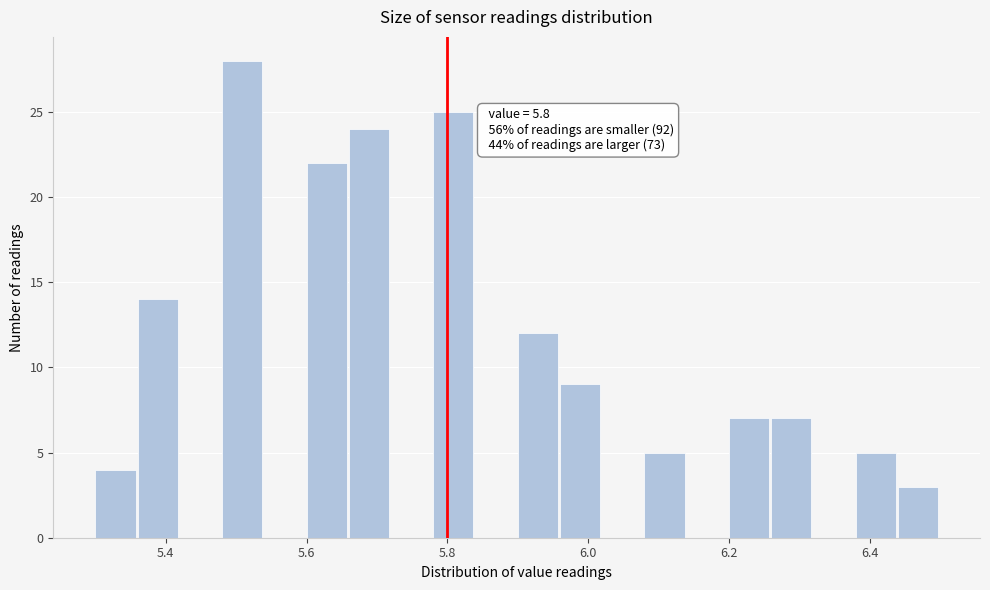

Read against the x-axis, roughly where is the centre of the tallest bar?

5.50